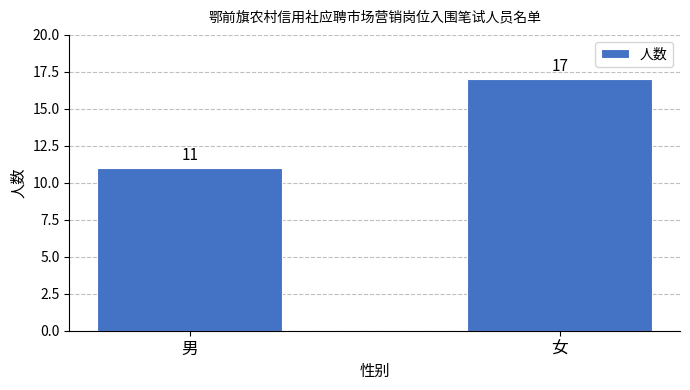

What is the label of the 2nd bar from the right?

男